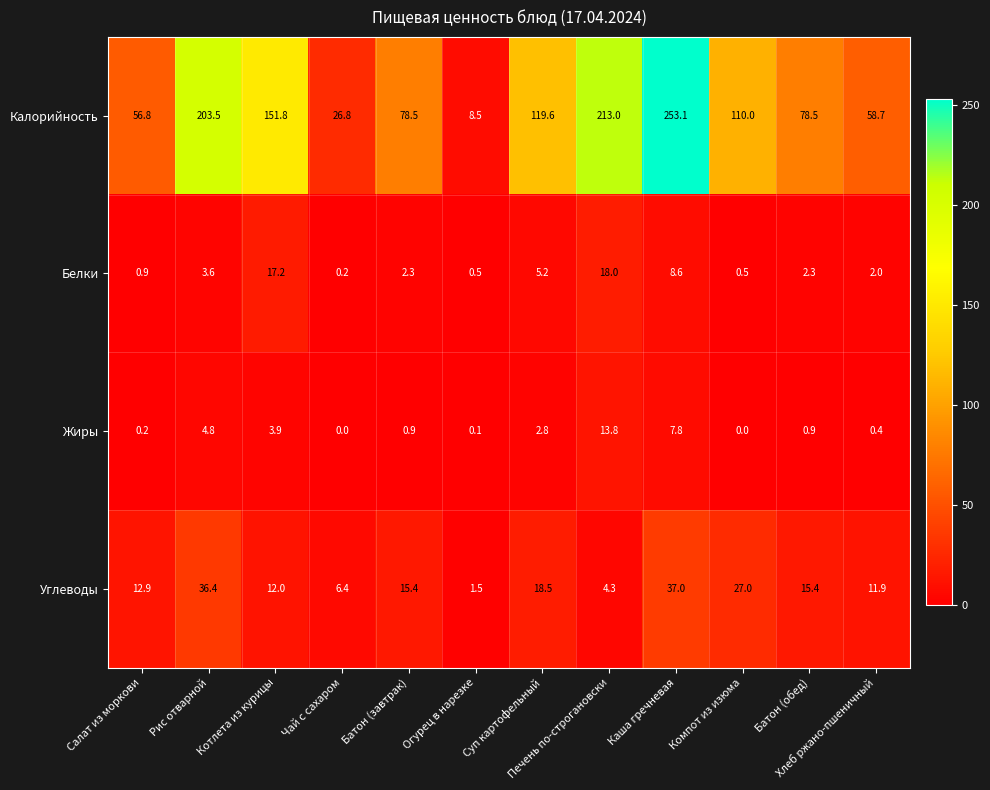

What is the spread (max minus min) of values at Огурец в нарезке?

8.4